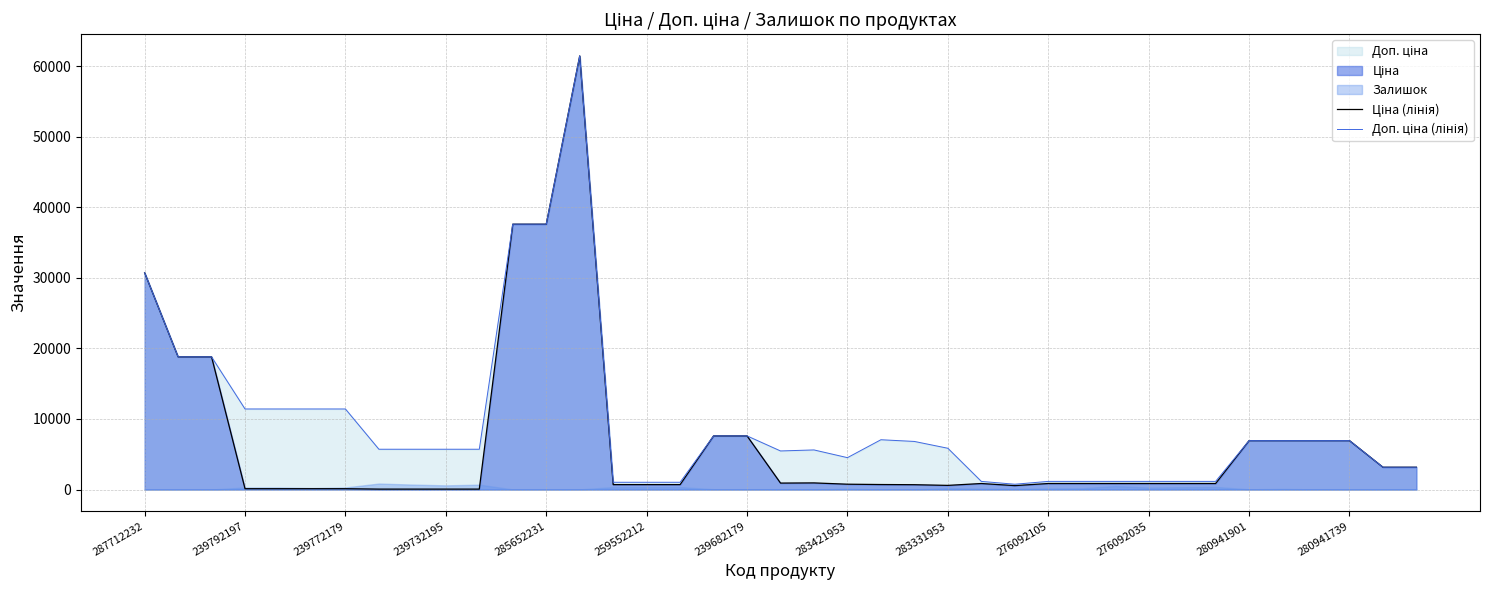

At 239792197, list the series in order from smallest to largest.

Ціна (лінія), Доп. ціна (лінія)